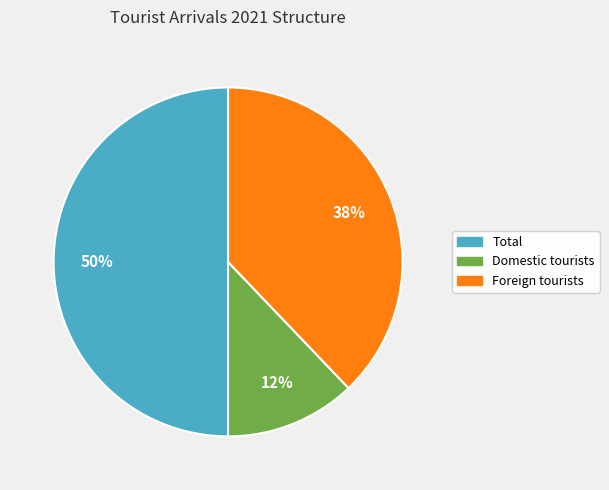

What is the smallest slice in the pie chart?

Domestic tourists